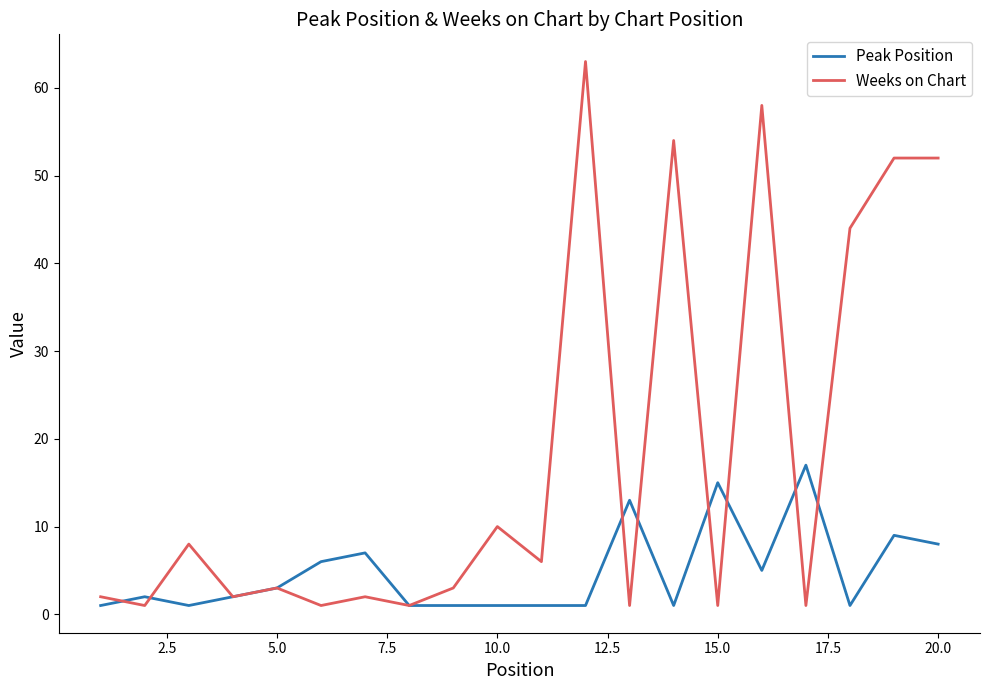

What is the maximum value shown in the chart?

63